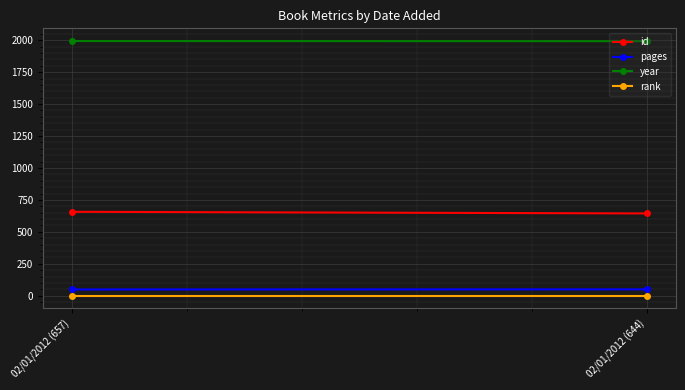

What are all the series names shown in the legend?

id, pages, year, rank